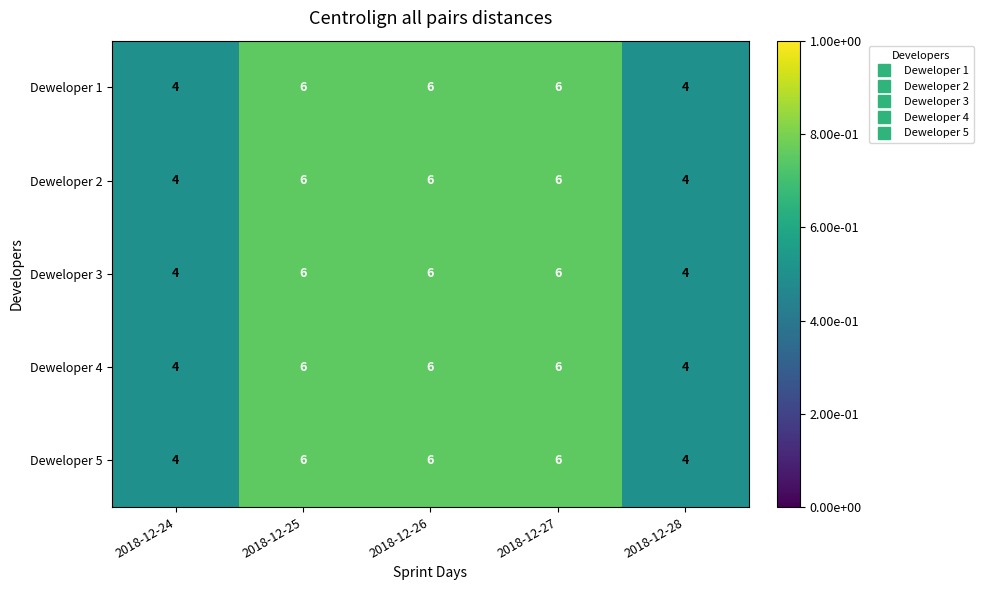

What is the minimum value for Deweloper 5?

4